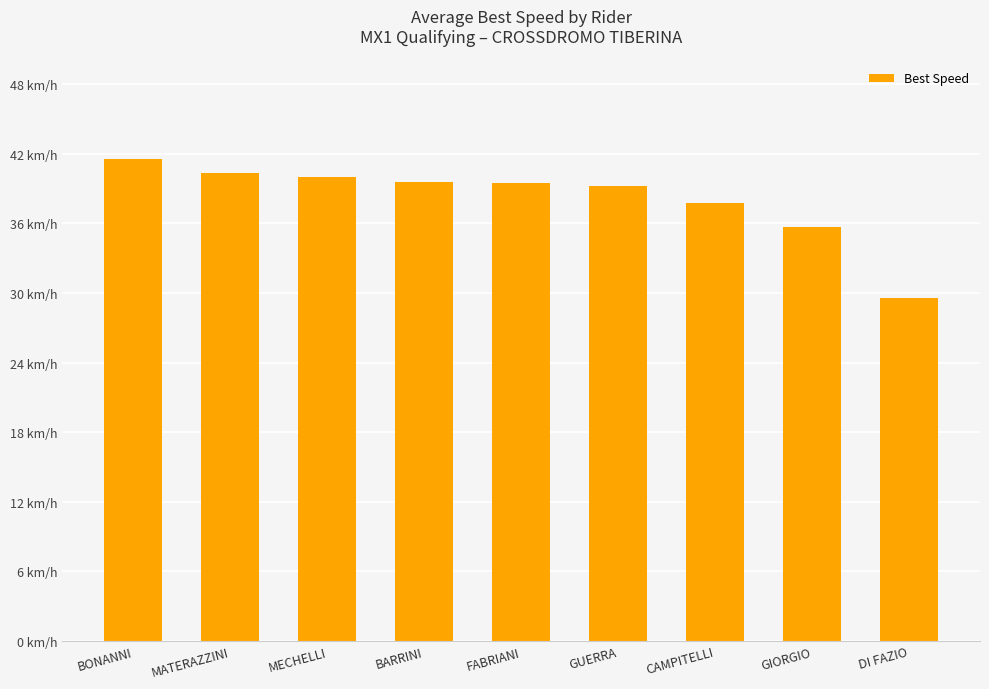

The chart shows a value of 39.3 at GUERRA. True or false?

True